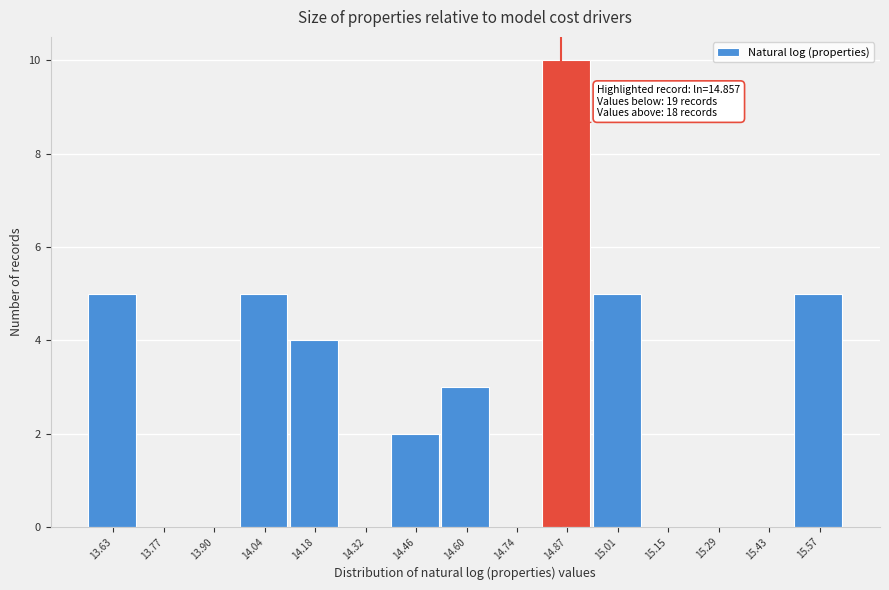

Which range on the x-axis has the tallest bar?

14.80 to 14.94